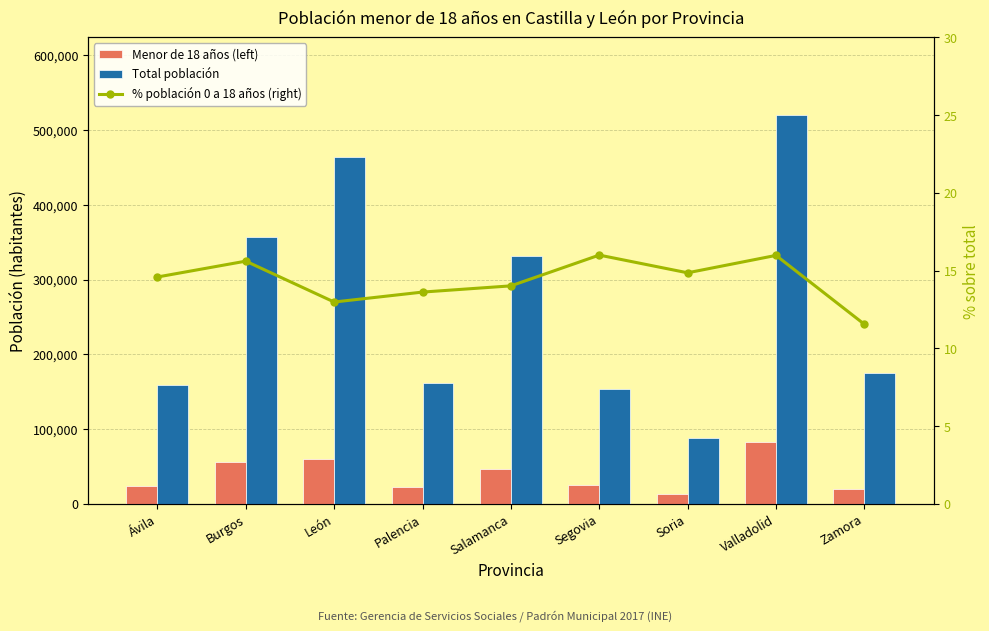

Is the value of % población 0 a 18 años (right) at Burgos greater than the value of Total población at León?

No